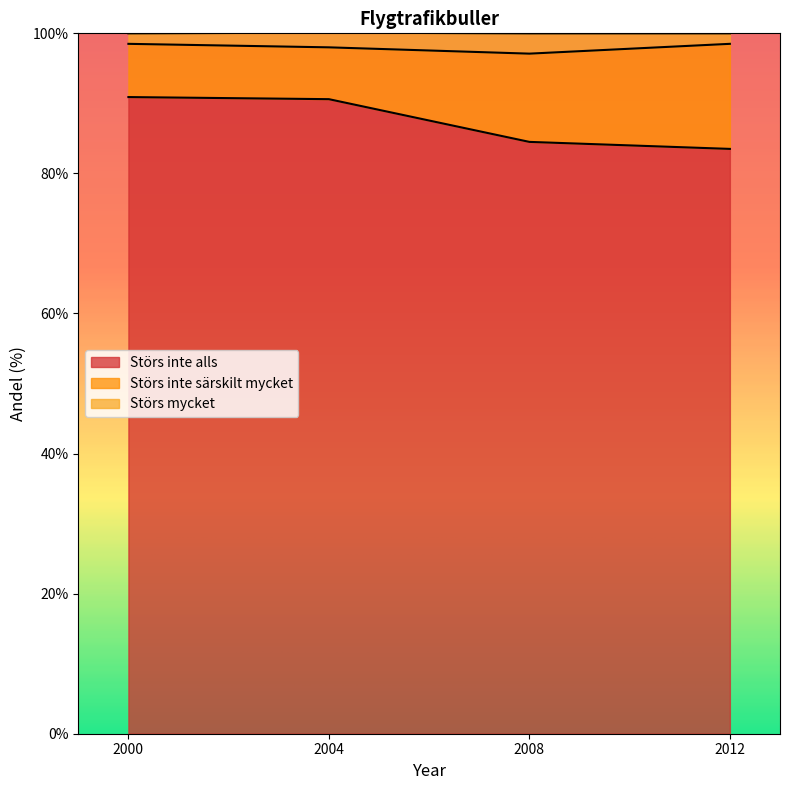

What is the maximum value shown in the chart?

98.5